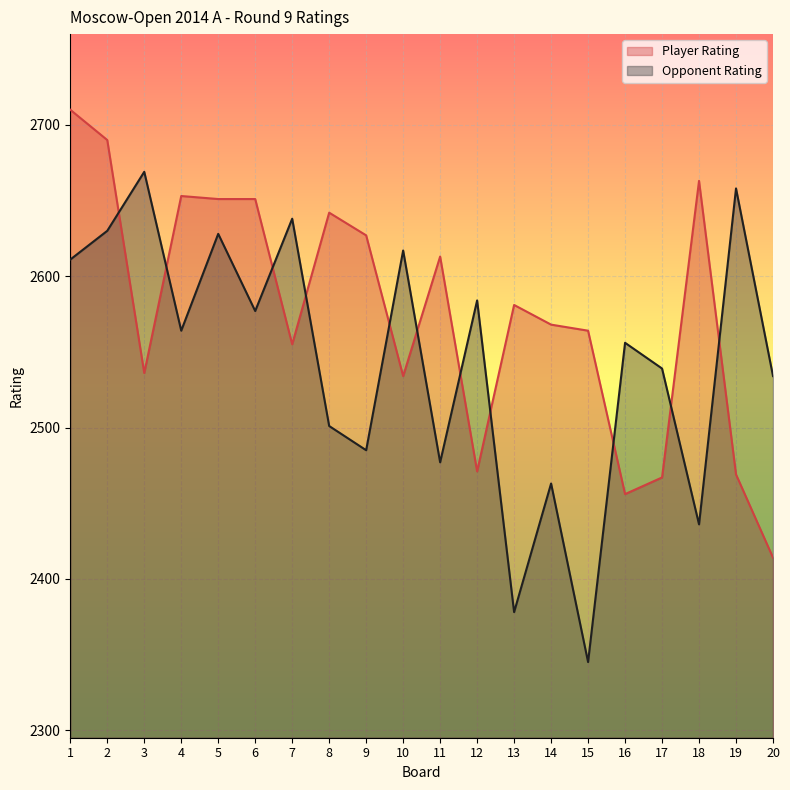

Rank the series at 7 from lowest to highest value.

Player Rating, Opponent Rating